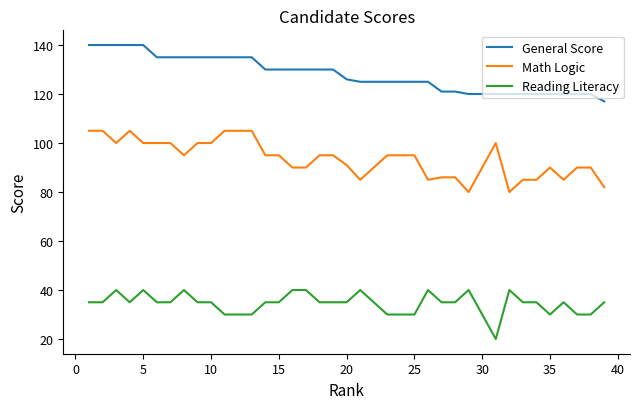

What is the highest value of the General Score series?

140